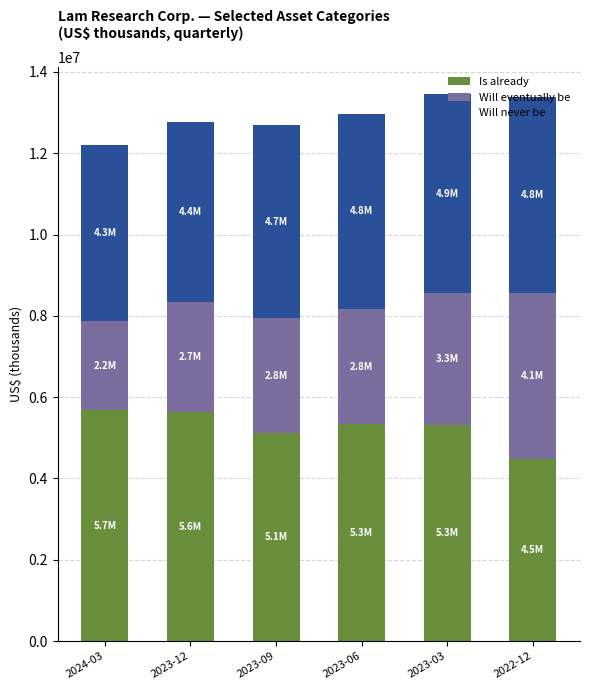

What is the approximate value of Is already at 2023-12?

5623289